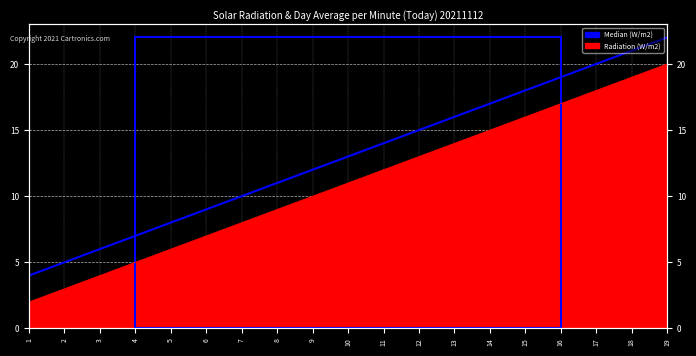

Between 9 and 1, which is larger?

9